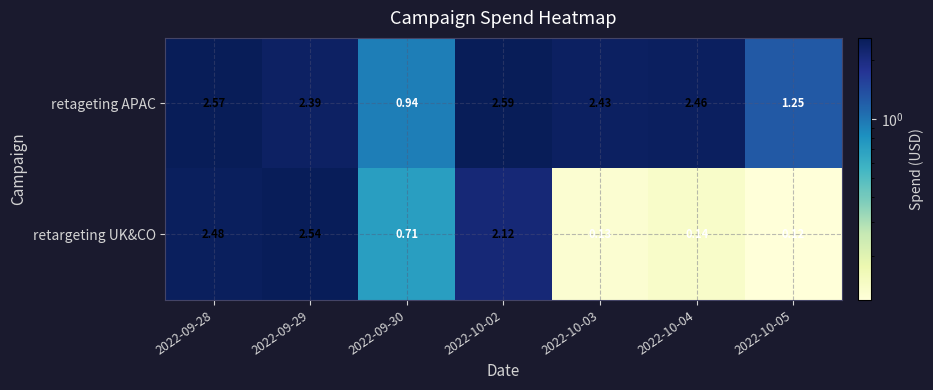

Rank the series at 2022-10-04 from highest to lowest value.

retageting APAC, retargeting UK&CO